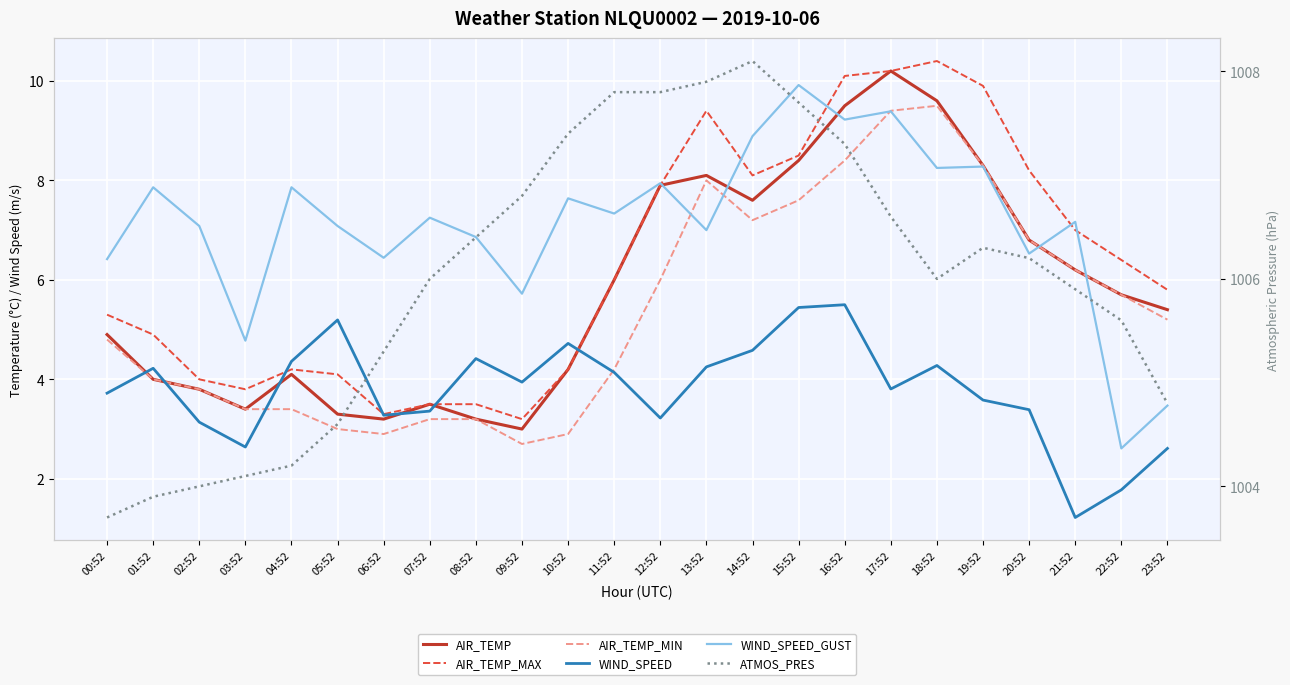

At which category does AIR_TEMP reach its first local valley?

03:52